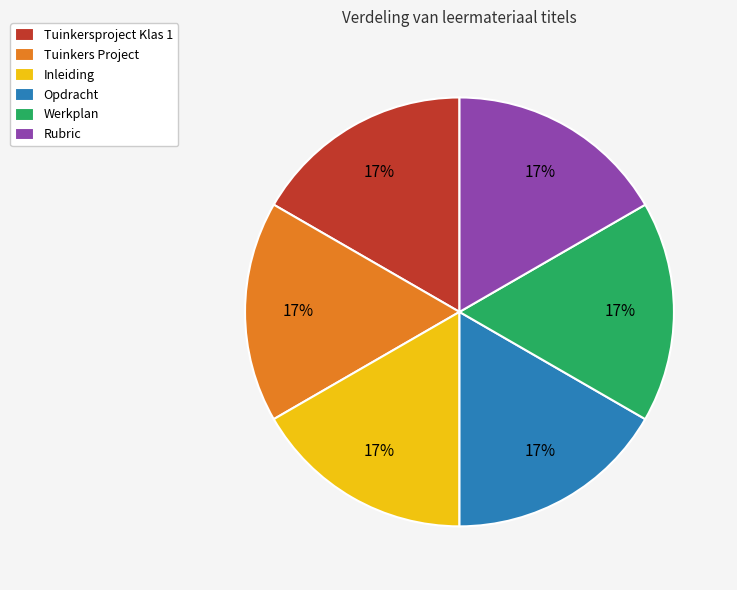

To the nearest percent, what is the difference between the largest and smallest slice percentages?

0%